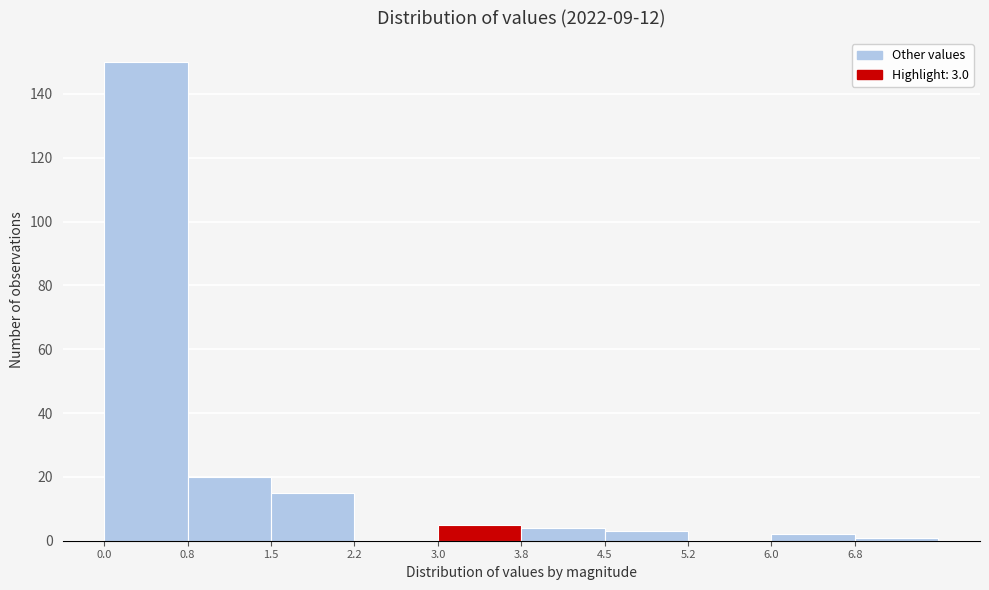

Over which range of the x-axis is the bar tallest?

0.00 to 0.75